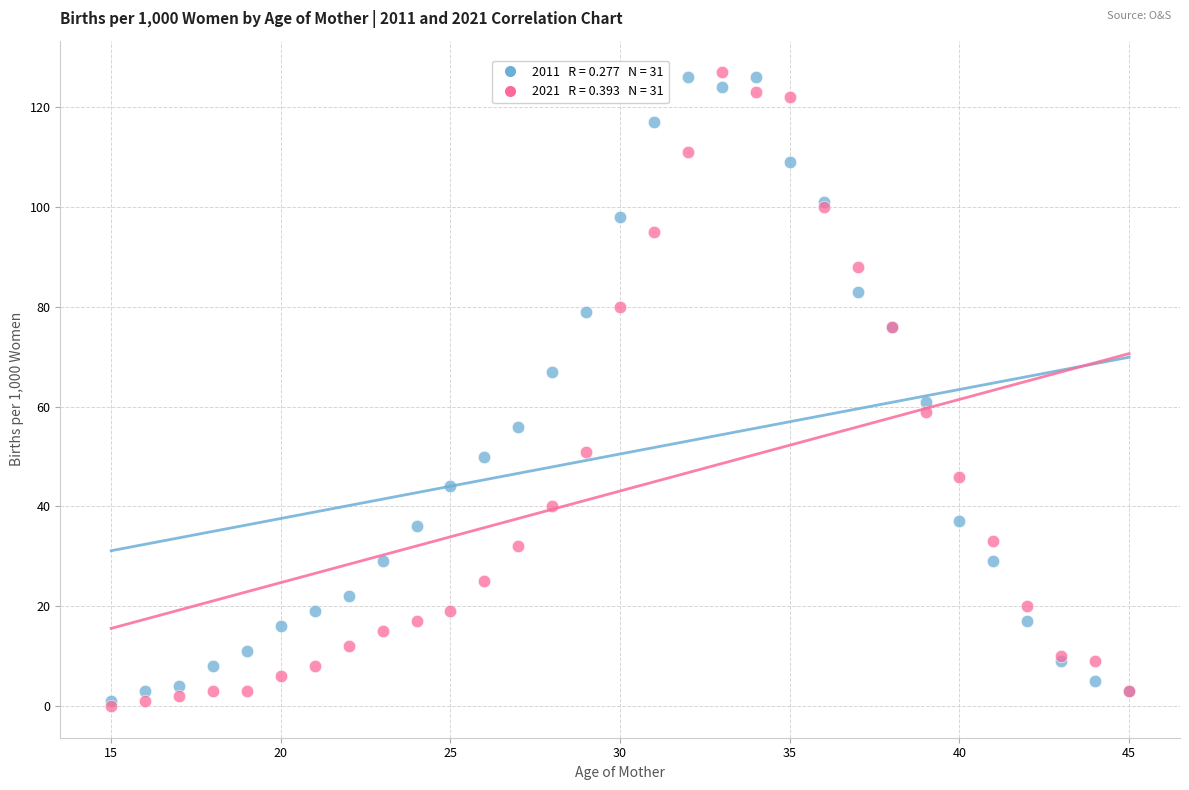

Across all series, what Y value is closest to 63?

61